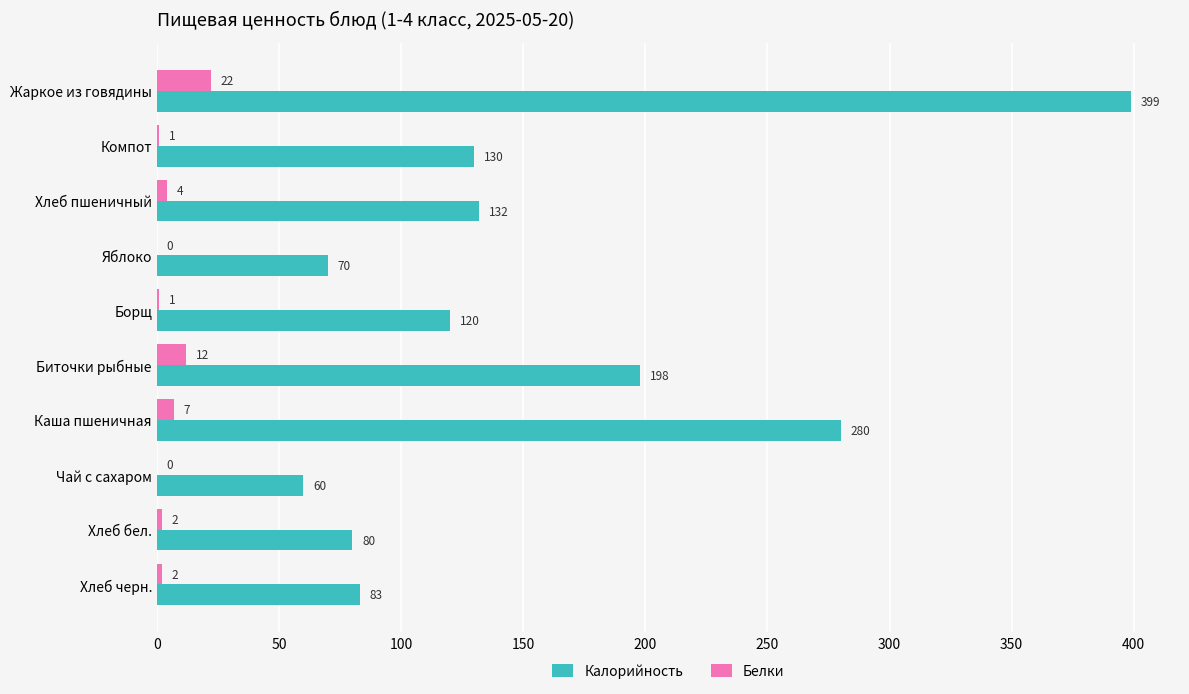

What is the sum of all Белки values?

51